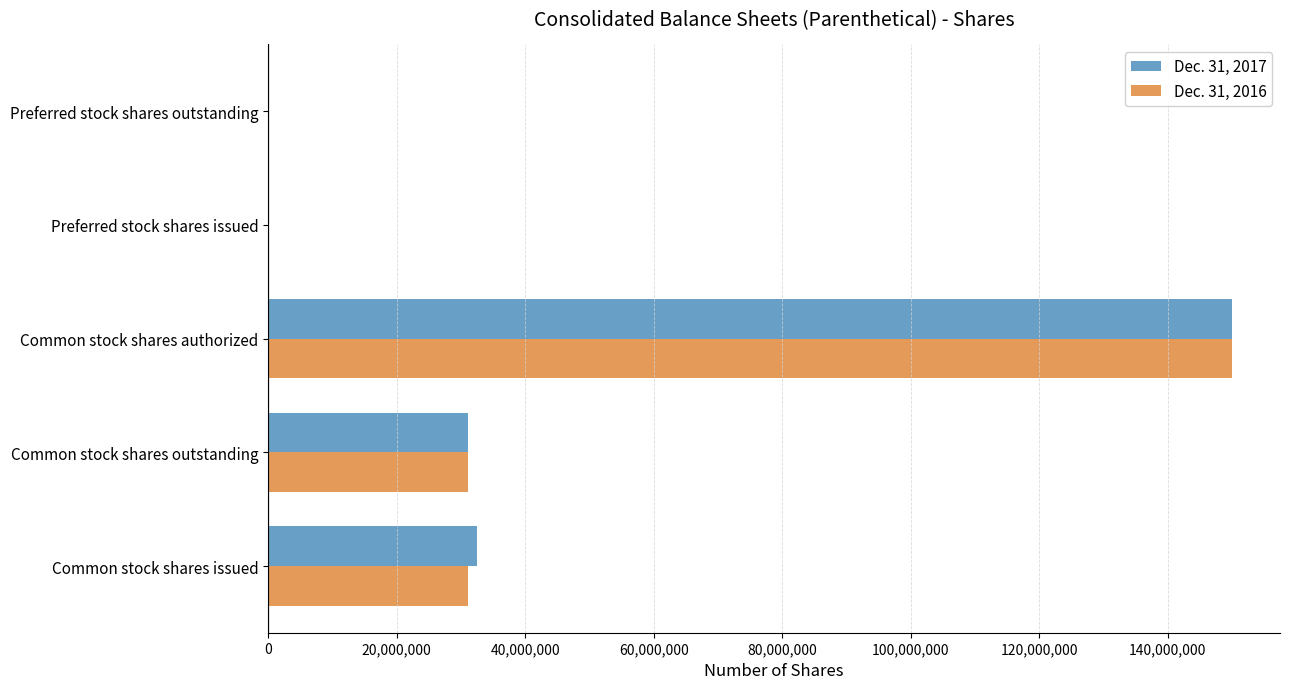

True or false: Dec. 31, 2016 has a value of 31156000 at Common stock shares issued.

True